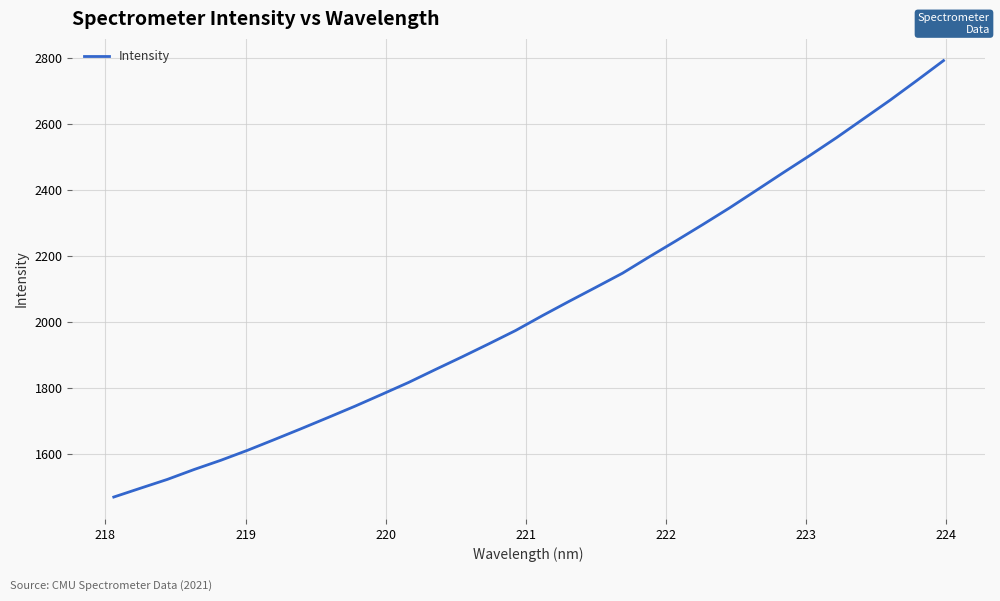

What is the minimum value shown in the chart?

1468.4